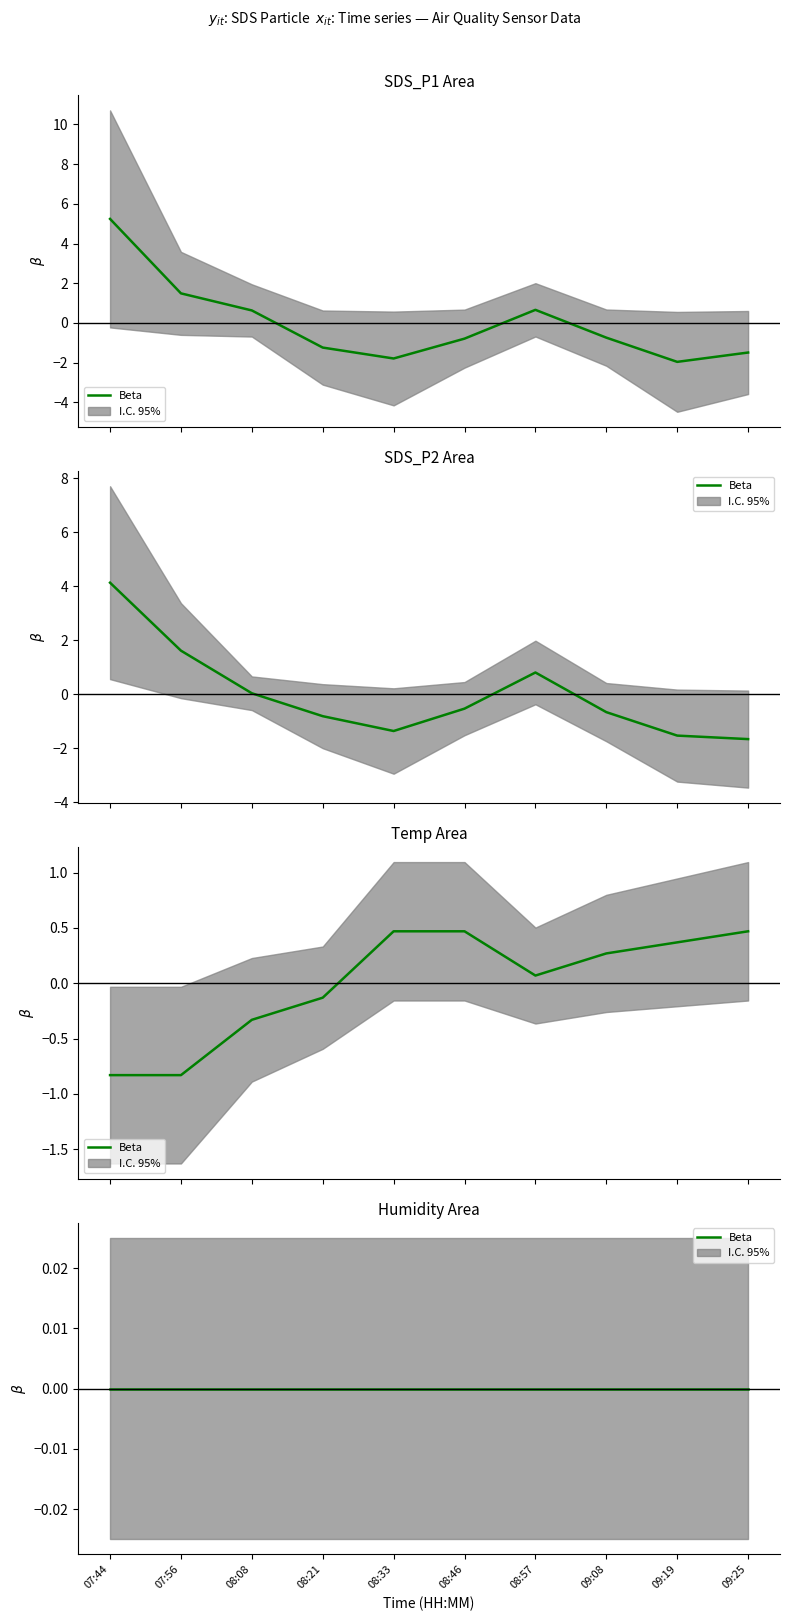

Which has a higher value, 07:56 or 08:57?

07:56